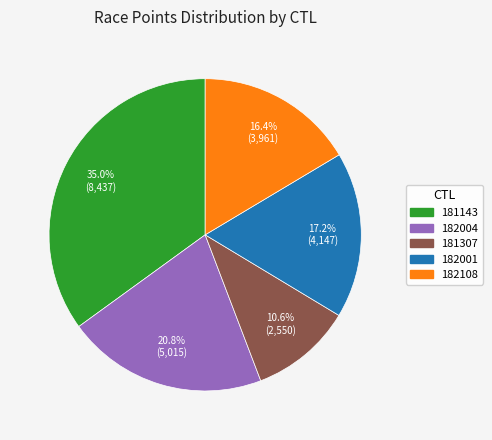

What percentage is the 181307 slice, to the nearest percent?

11%